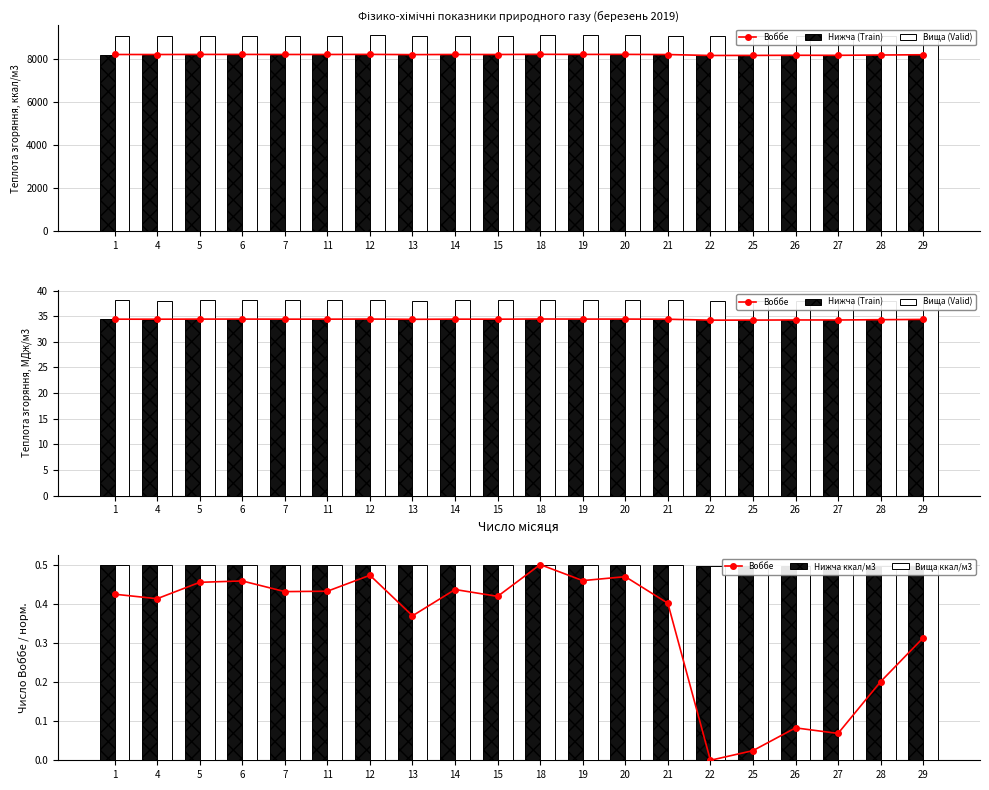

At which label does Нижча (Train) reach its minimum?

27